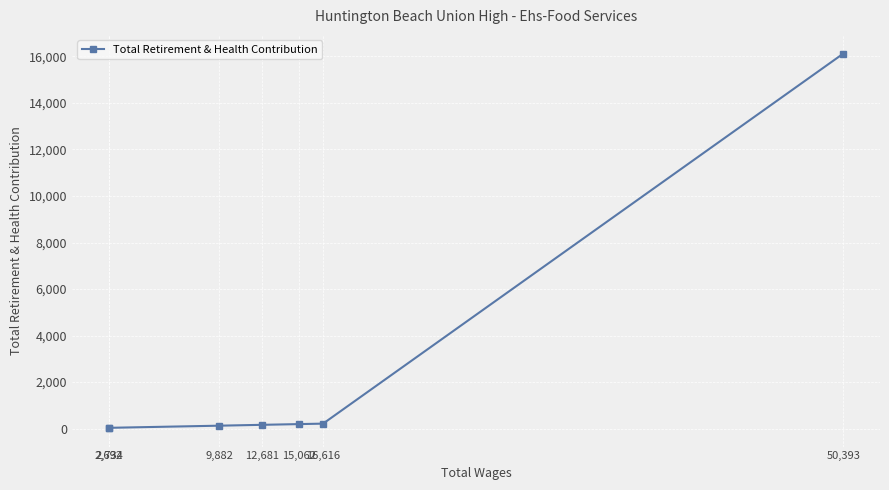

The value at 50,393 is 9099. True or false?

False